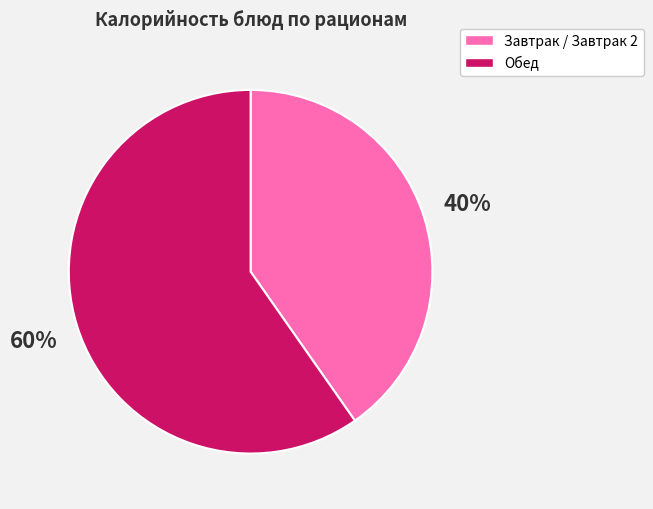

Does any single category account for the majority?

Yes